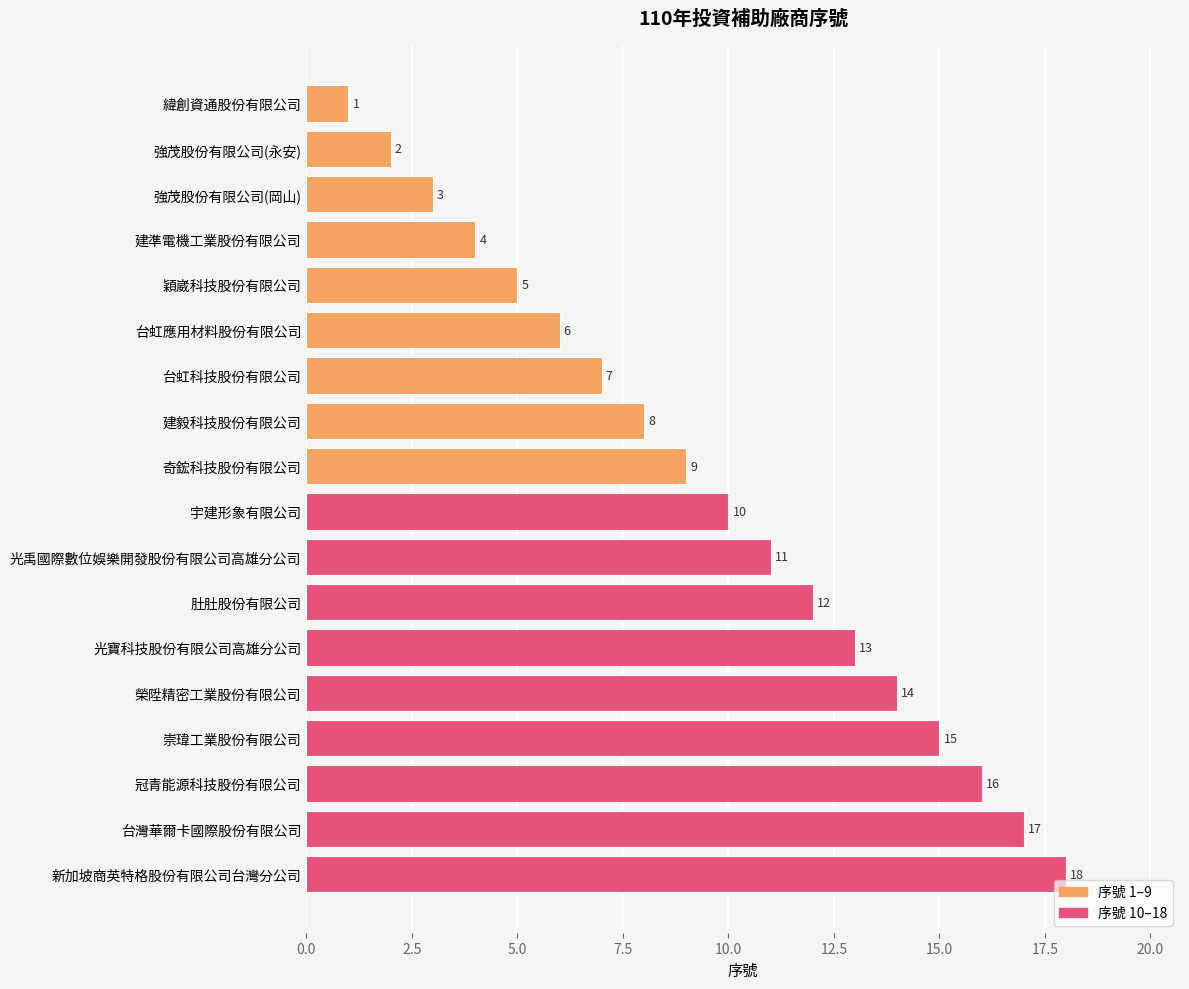

What is the approximate value at 新加坡商英特格股份有限公司台灣分公司?

18